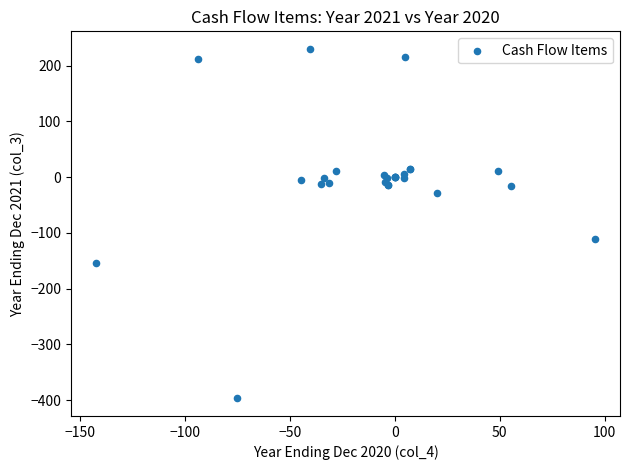

What Y value in the scatter plot is closest to -83?

-110.4